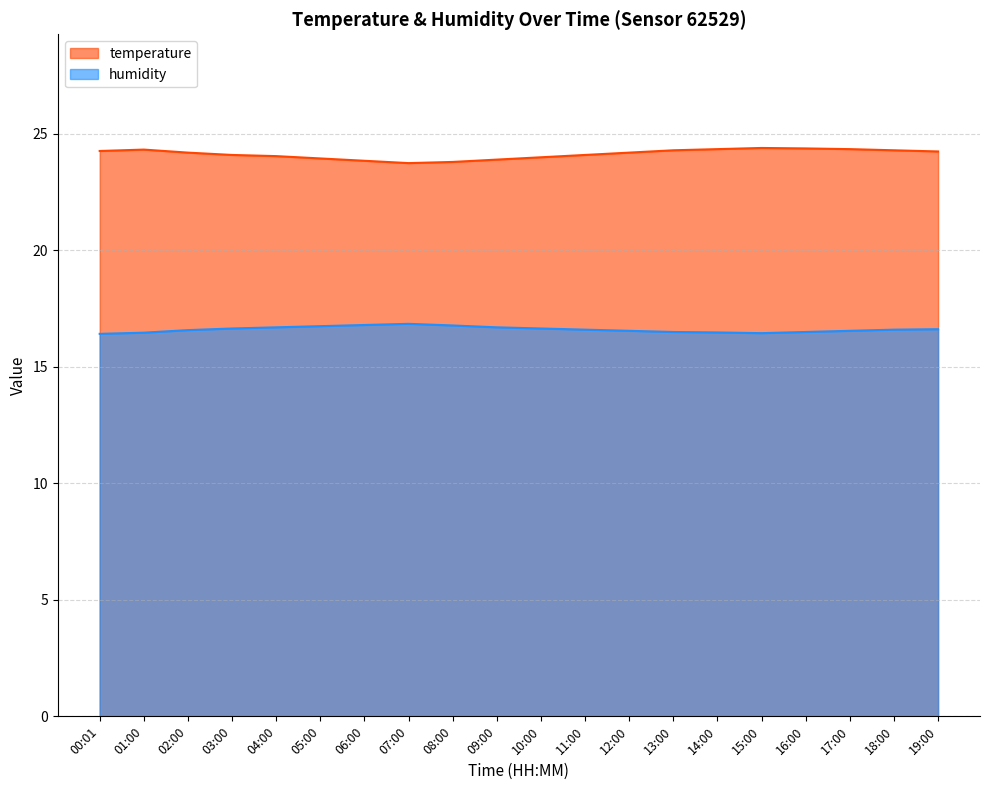

How many lines are shown in the chart?

2